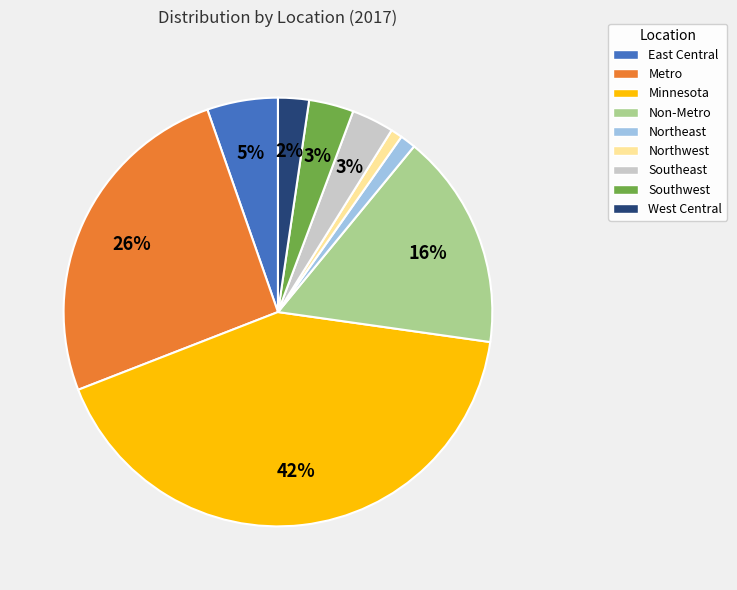

Is it true that Non-Metro is 16% of the pie?

True